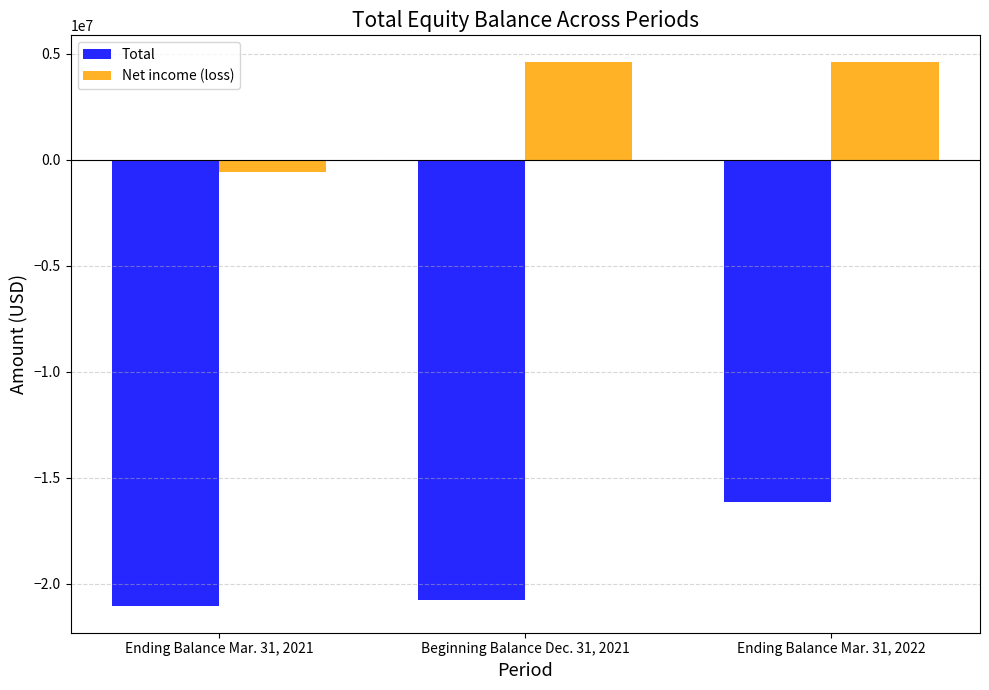

What is the highest value of the Total series?

-16156650